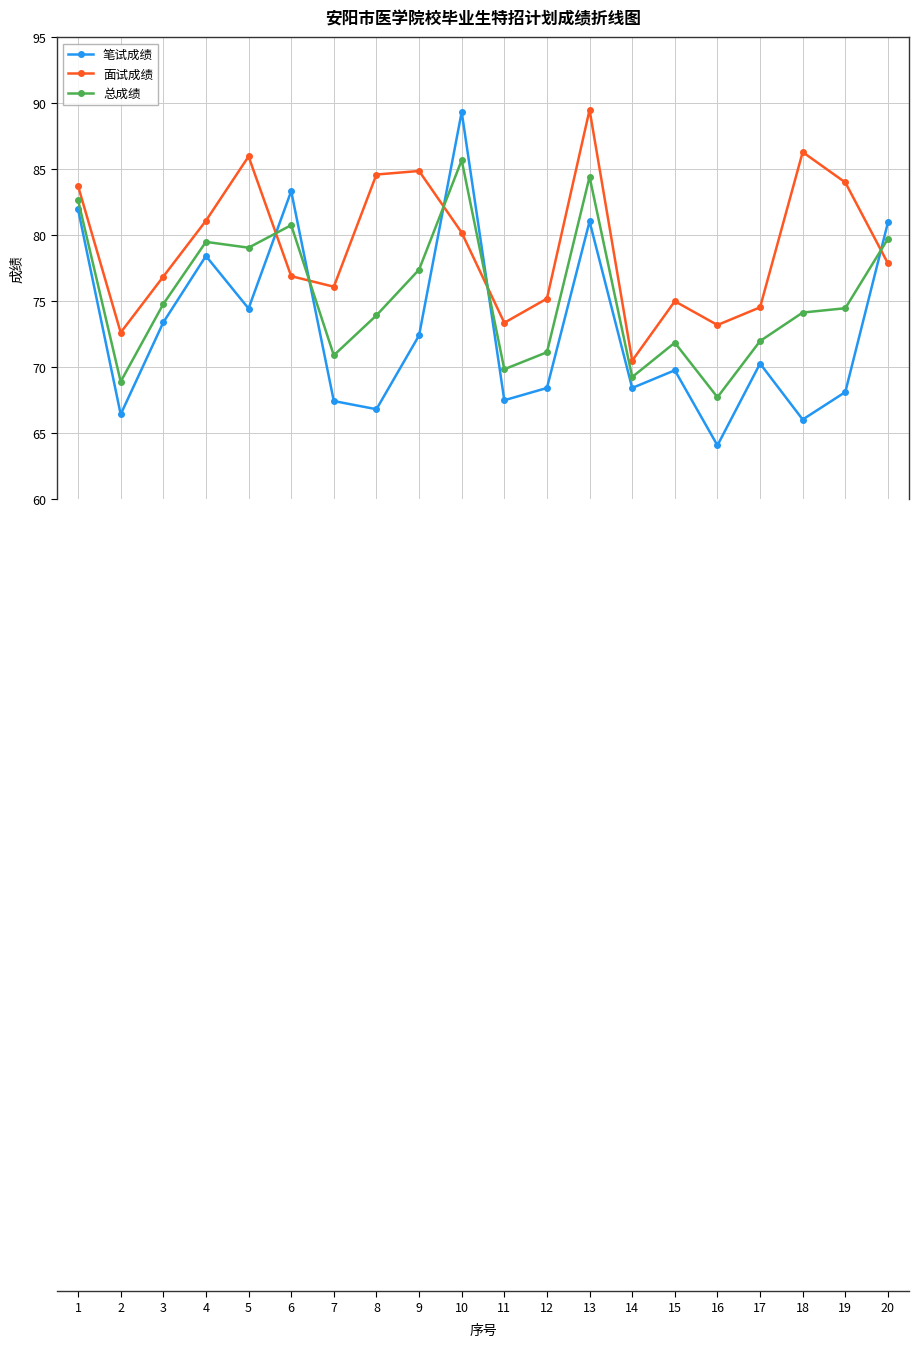

At which category does the chart reach its minimum across all series?

16